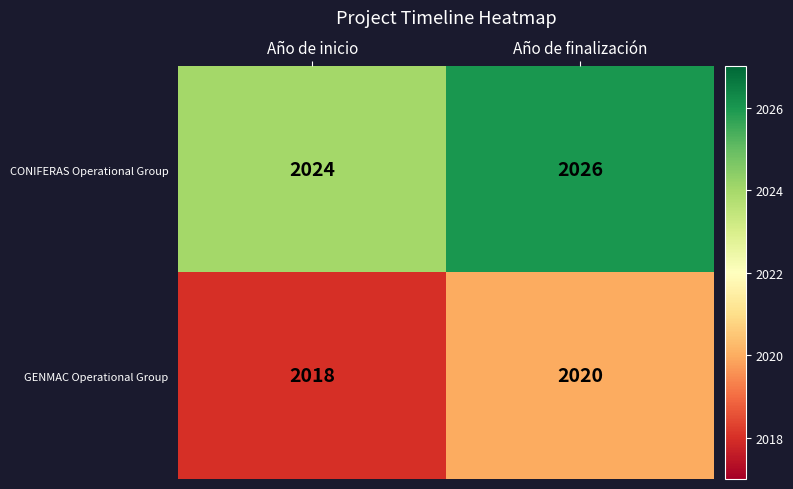

What is the sum of all CONIFERAS Operational Group values?

4050